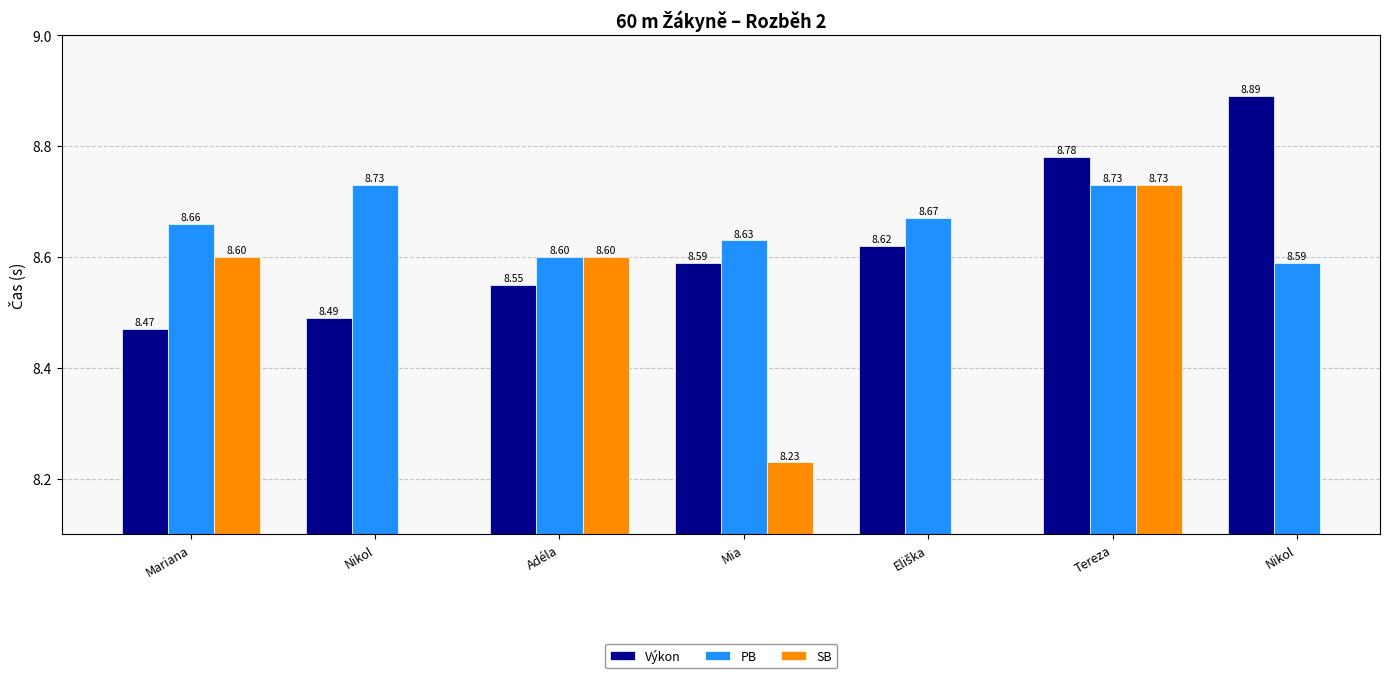

What is the average value of the PB series?

8.7